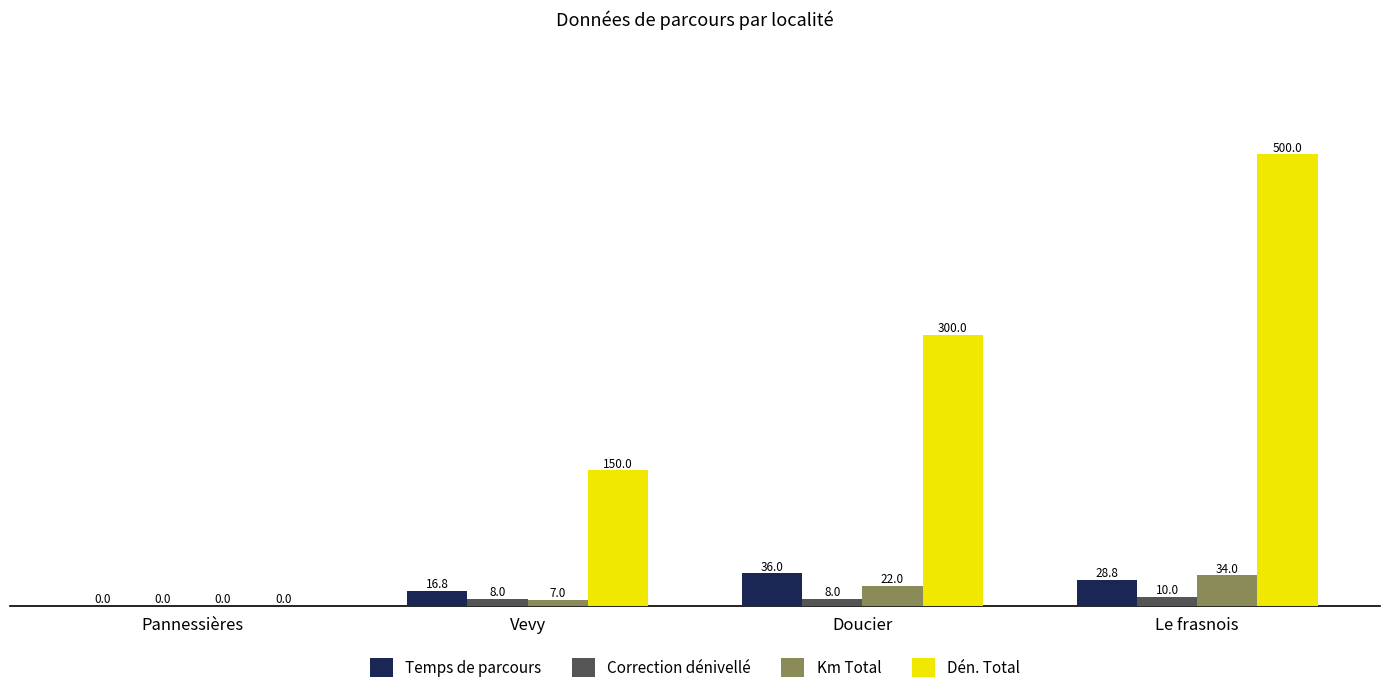

Which category has the highest value across all series?

Le frasnois